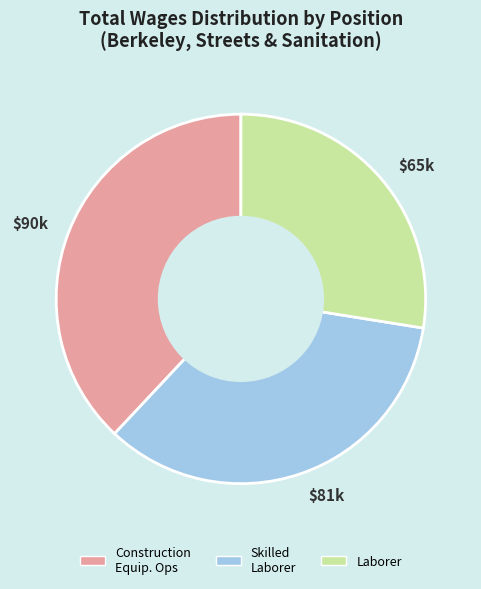

How many slices are in this pie chart?

3